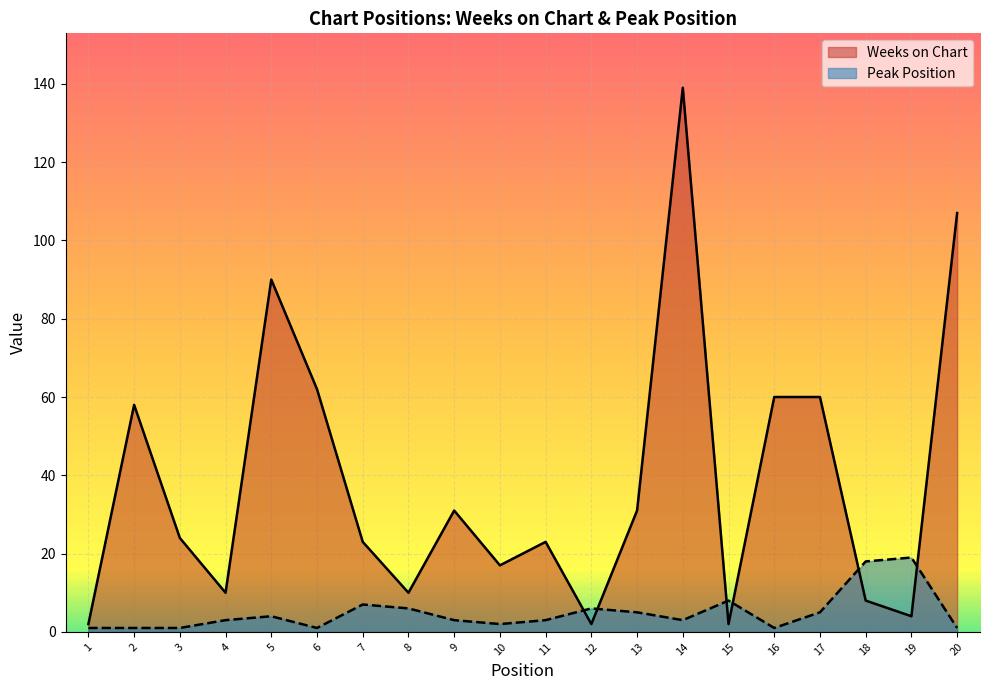

What is the difference between the second highest and minimum values in the Weeks on Chart series?

105